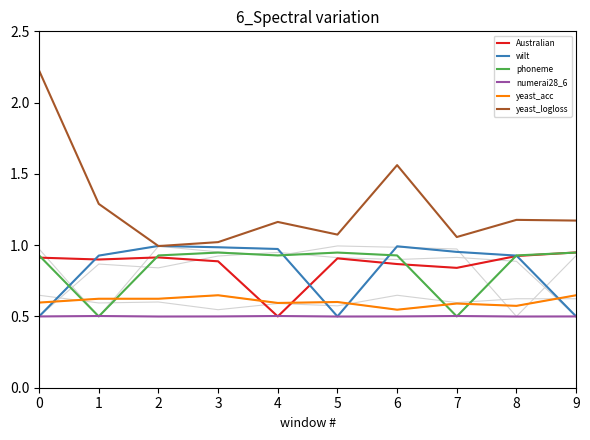

Is it true that Australian equals 0.9 at 5?

True